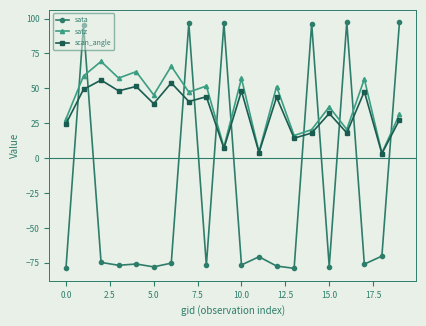

After their last crossing, which series has the higher values: scan_angle or sata?

sata